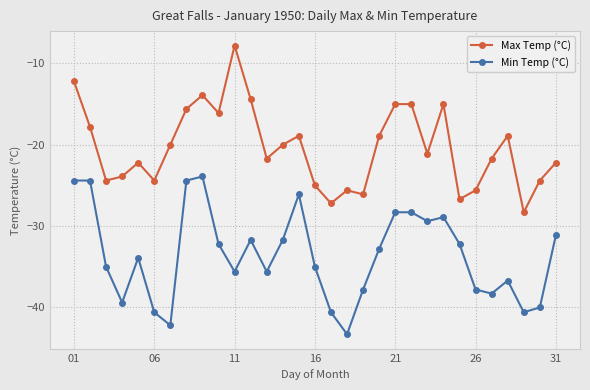

What is the value of the Min Temp (°C) point at the 2nd from the left?

-24.4